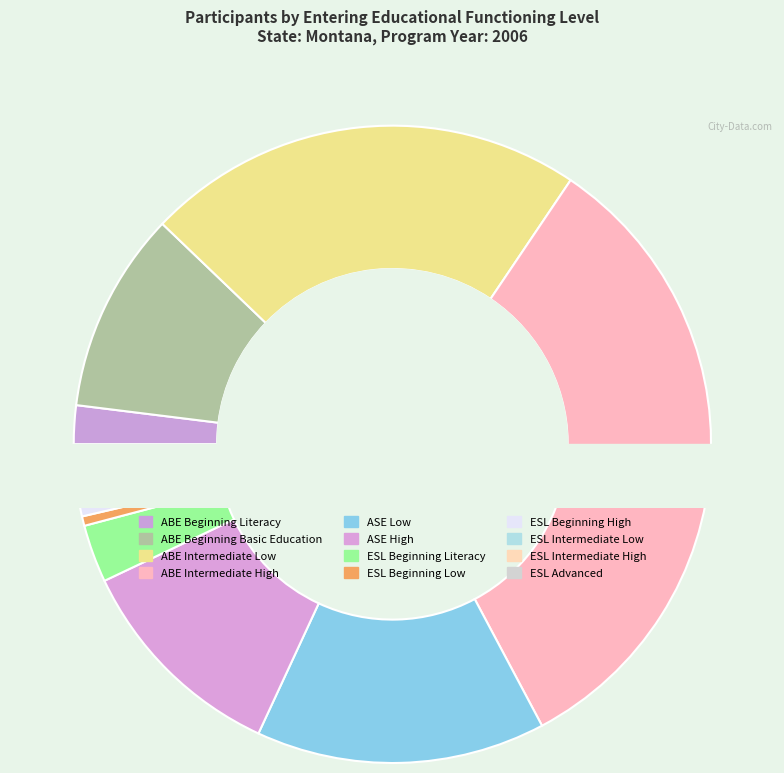

Count the number of slices in the pie.

12